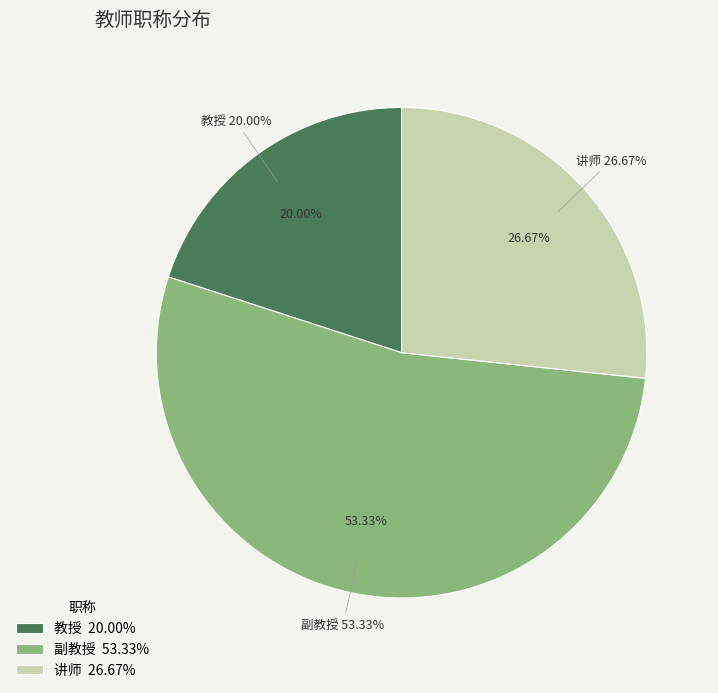

What is the largest slice in the pie chart?

副教授